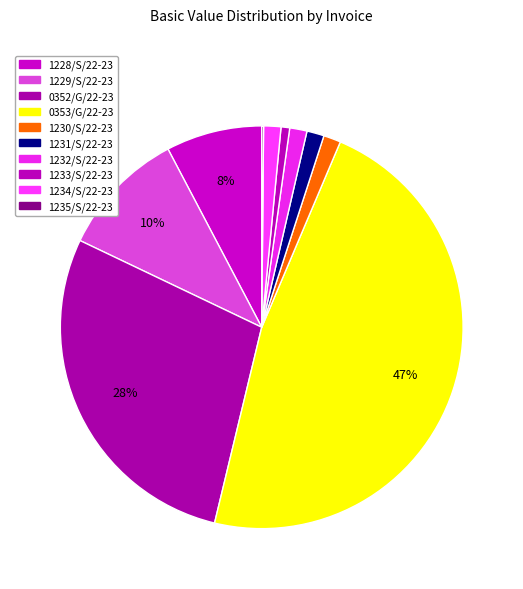

What is the largest slice in the pie chart?

0353/G/22-23